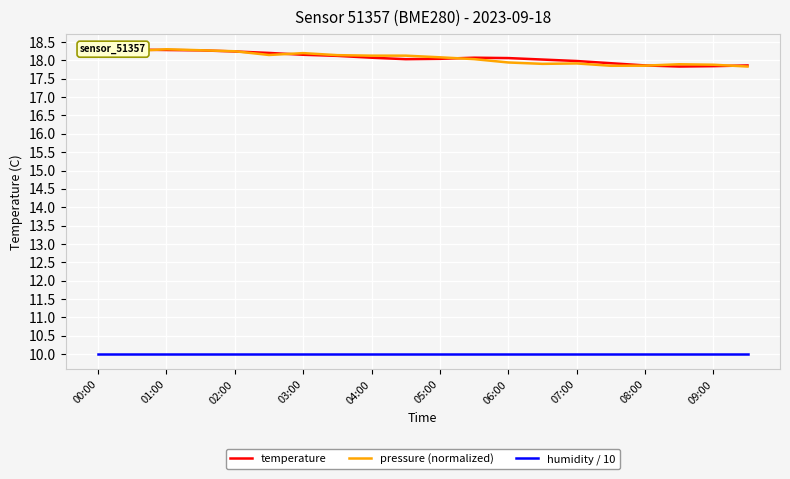

What are all the series names shown in the legend?

temperature, pressure (normalized), humidity / 10